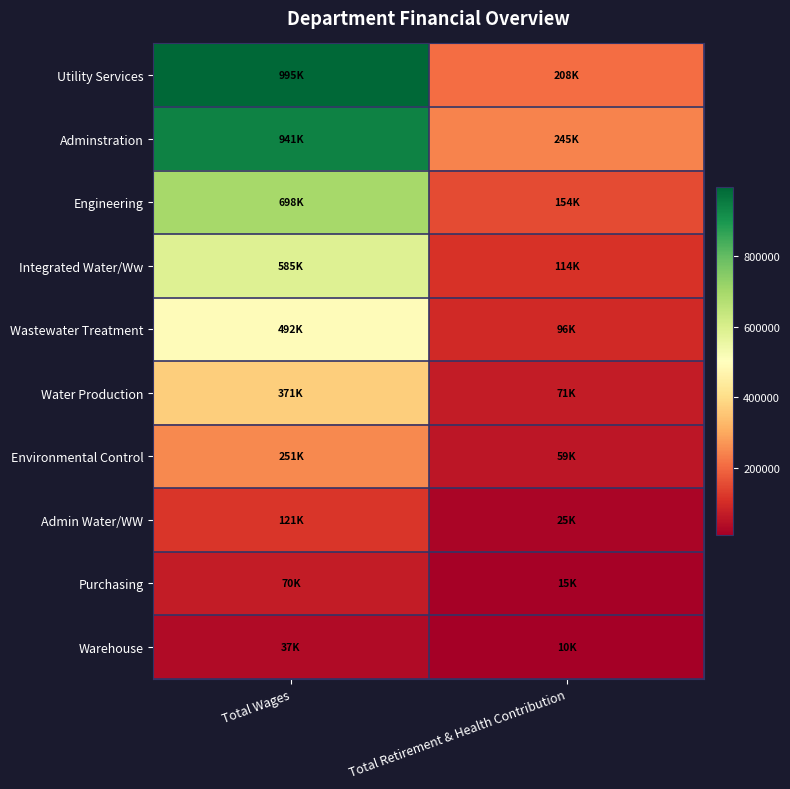

Count the number of data series in this chart.

10